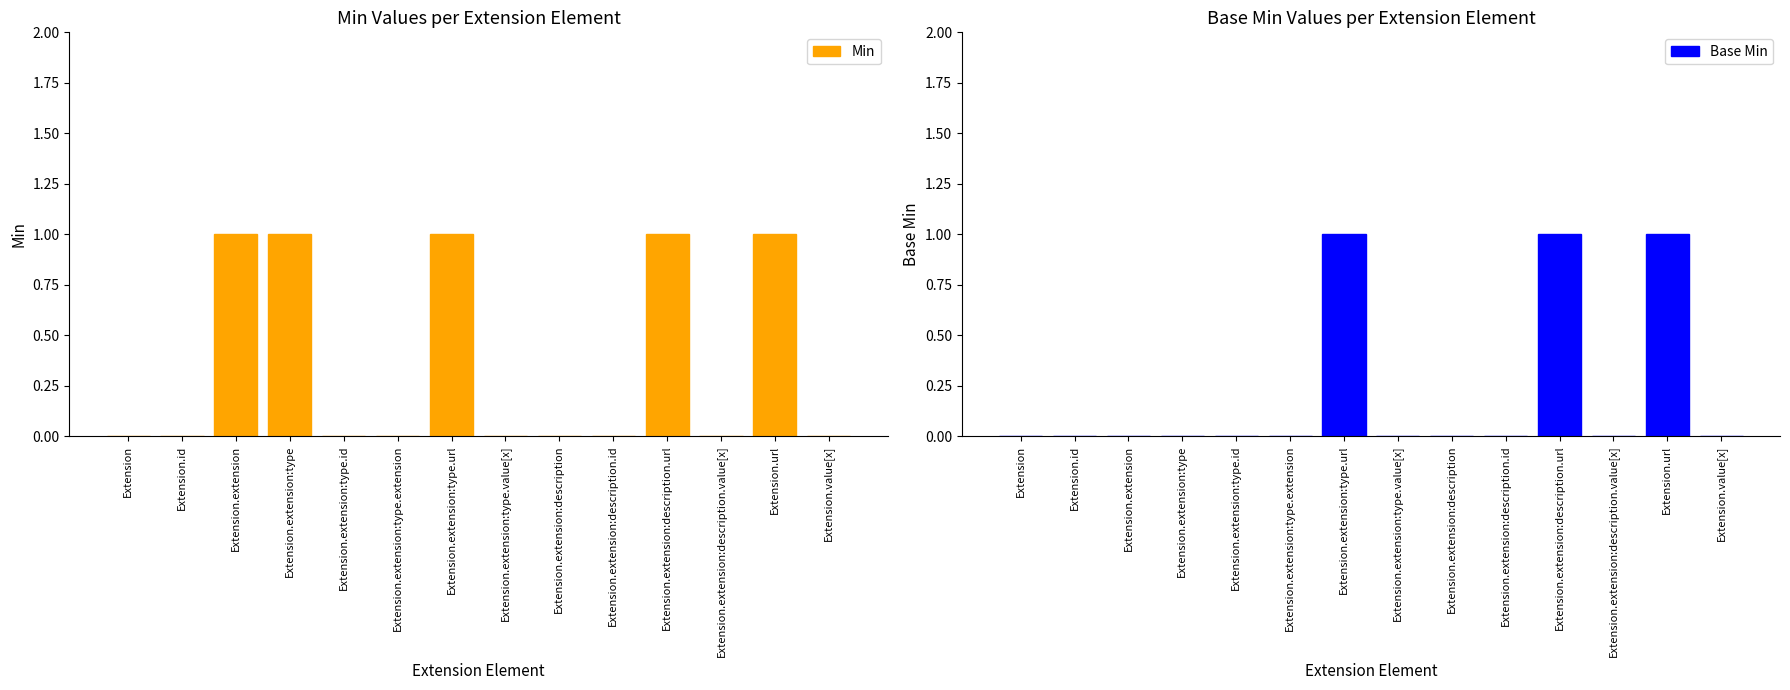

How many Min values are between 0 and 1?

14